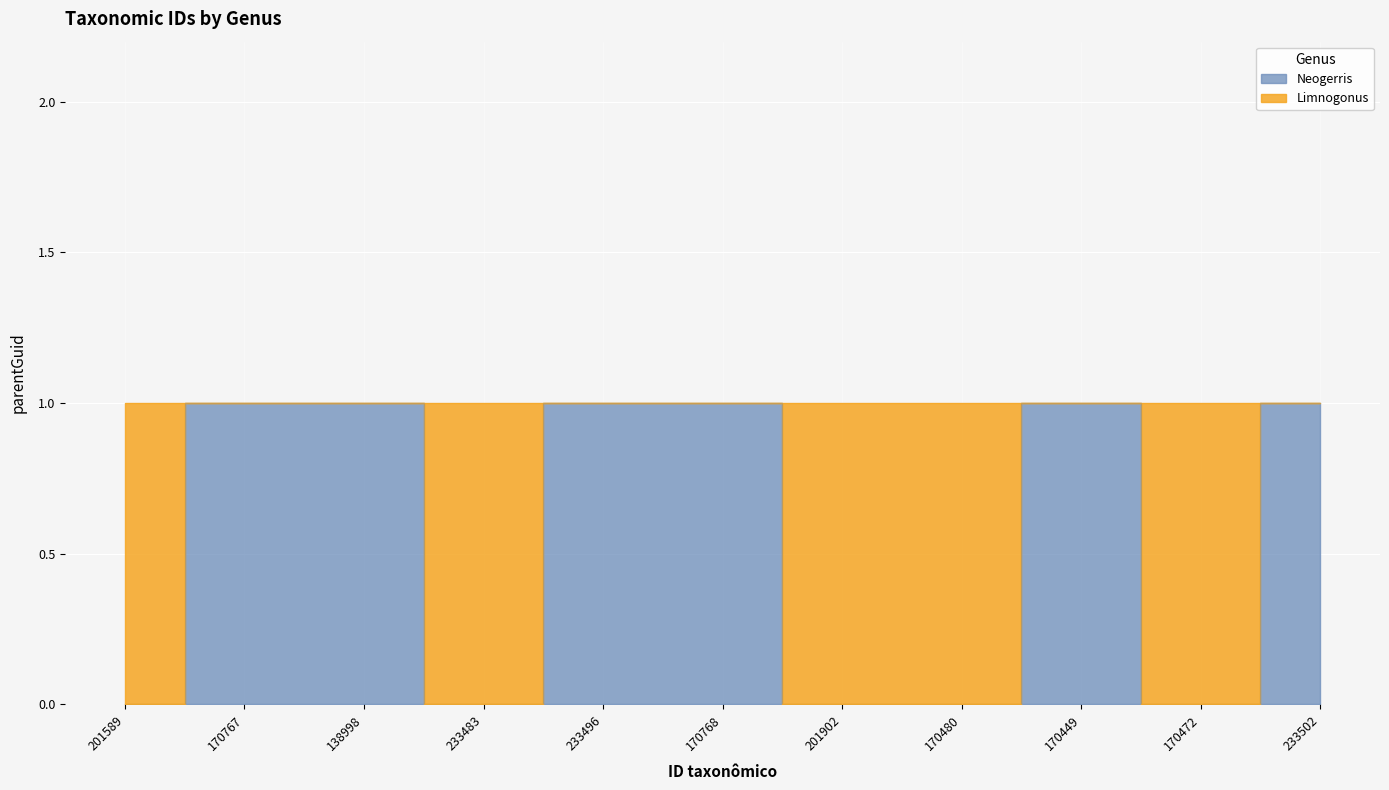

What is the average value?

1